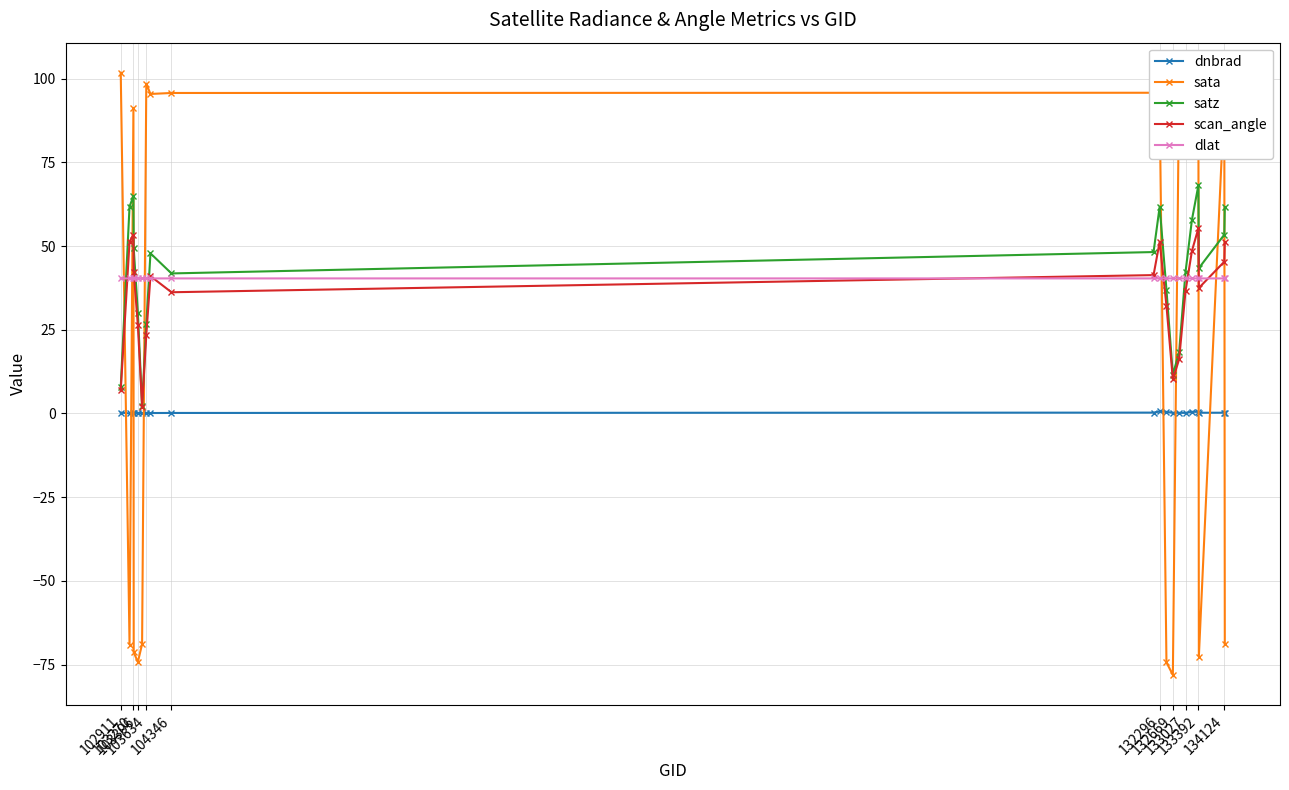

True or false: dnbrad and sata cross at least once.

True